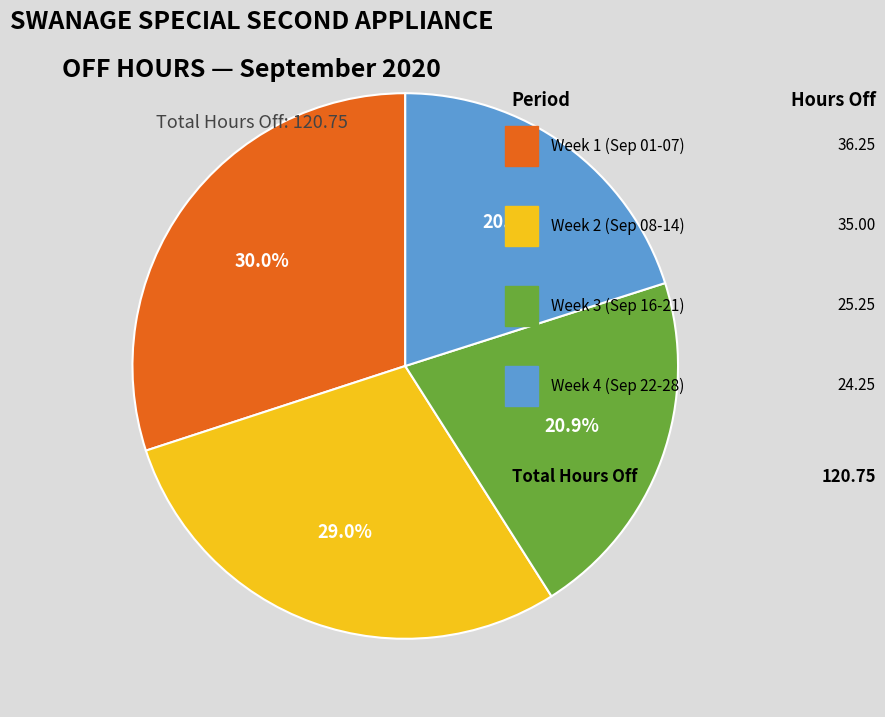

Does any single category account for the majority?

No